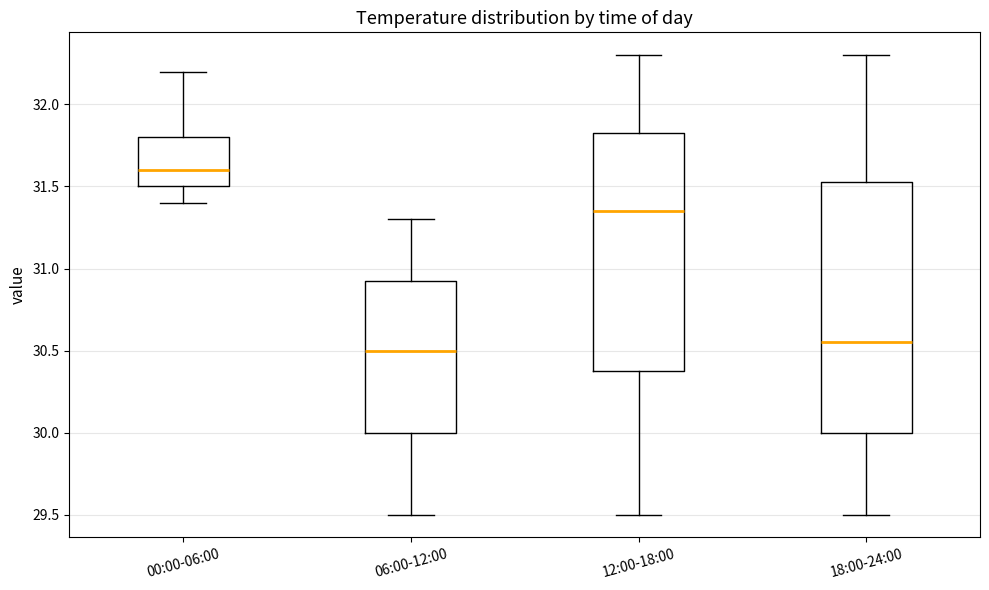

Which box has the highest median line?

00:00-06:00